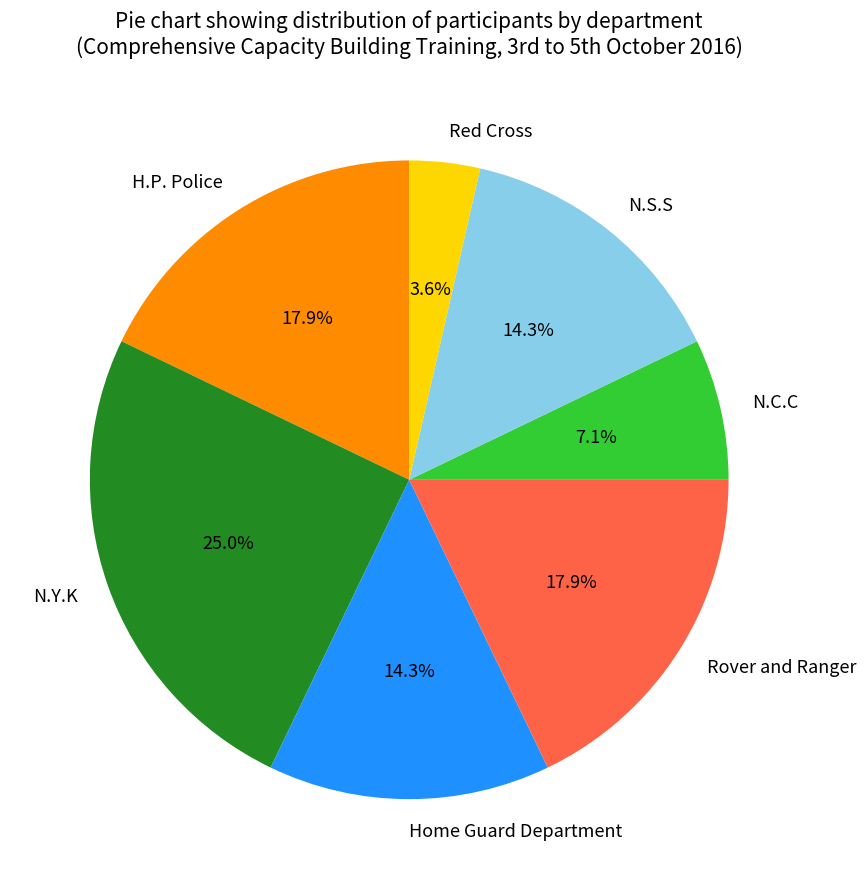

How much of the chart is everything except Rover and Ranger?

82.1%